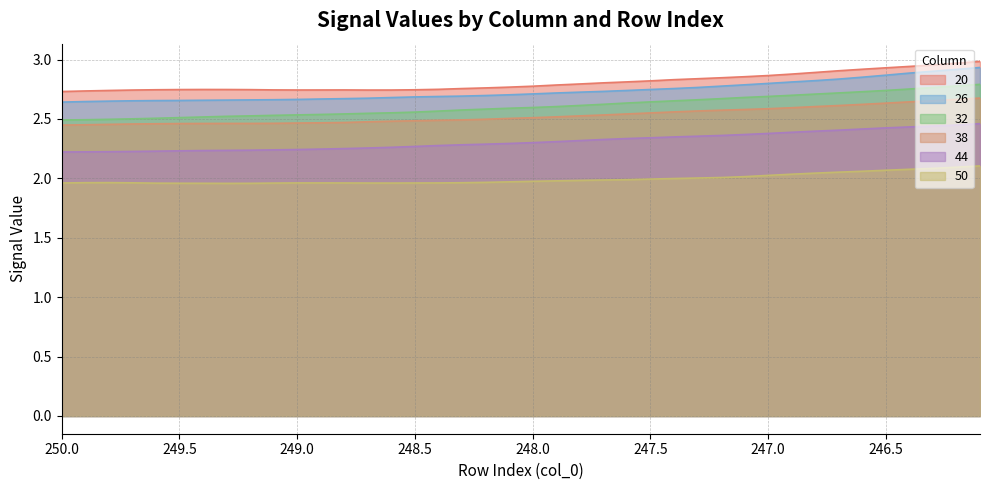

What is the value of the 44 point at the 25th from the left?

2.3